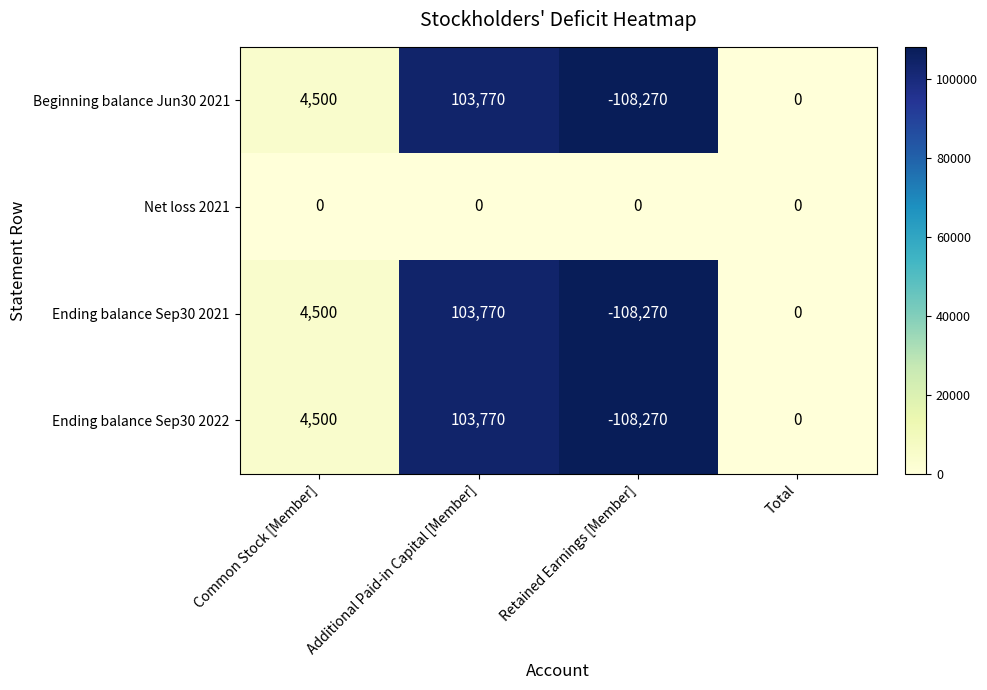

What is the spread (max minus min) of values at Additional Paid-in Capital [Member]?

103770